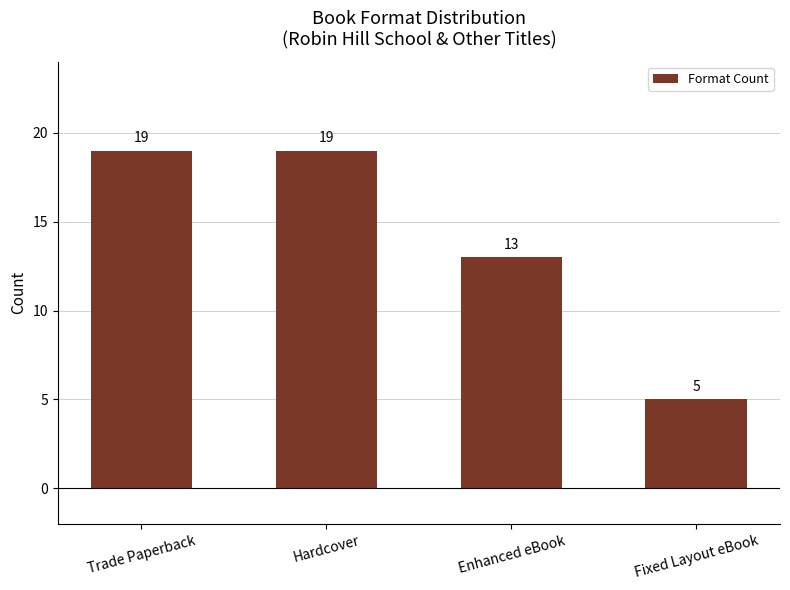

How many bars are there in total?

4